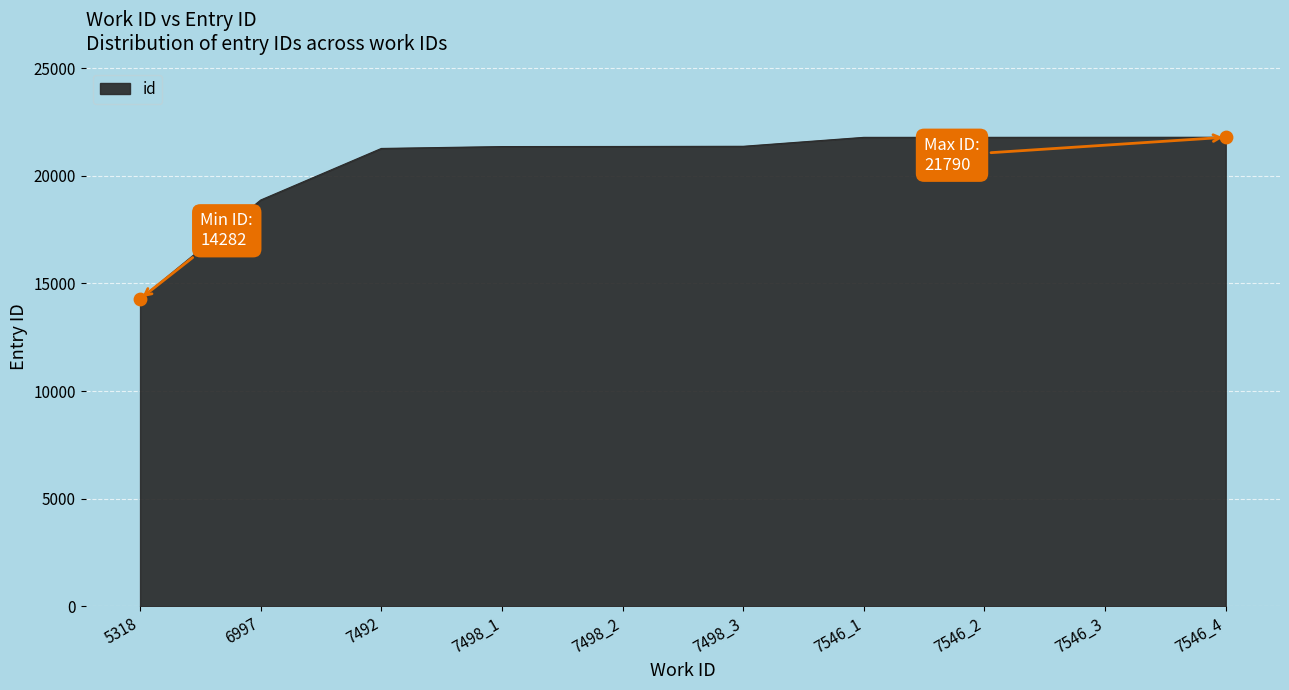

What is the ratio of the value at 7546_1 to the value at 7546_4?

1.0